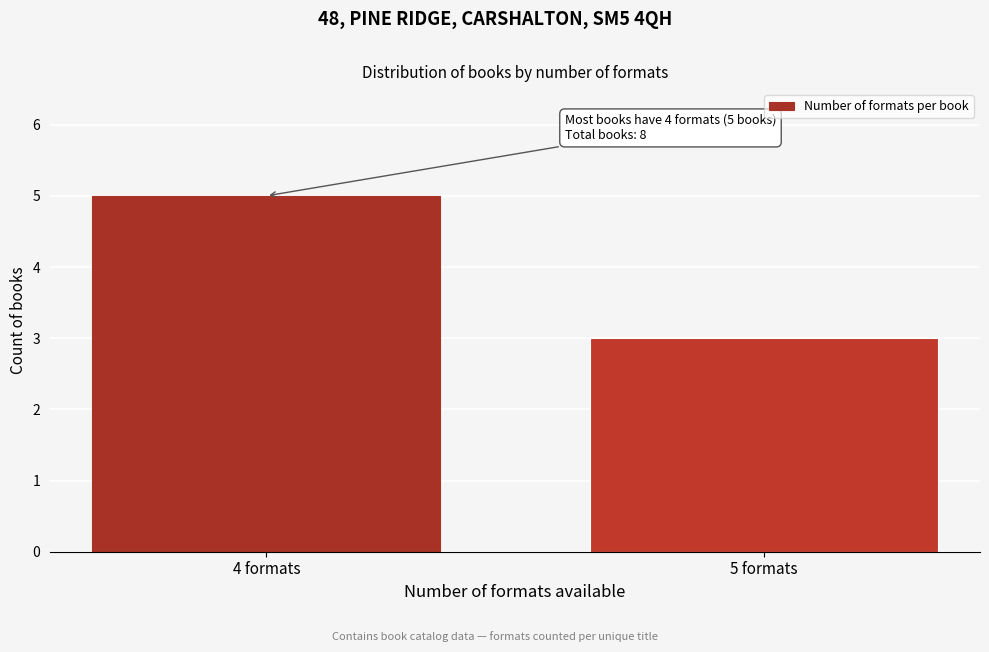

Reading right to left, what are all the values shown in this chart?

5 formats=3	4 formats=5